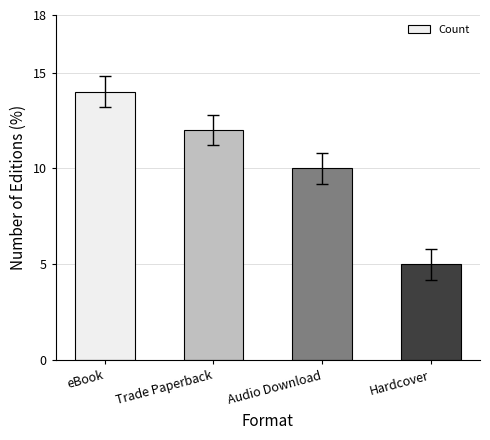

How many data points are less than 12?

2